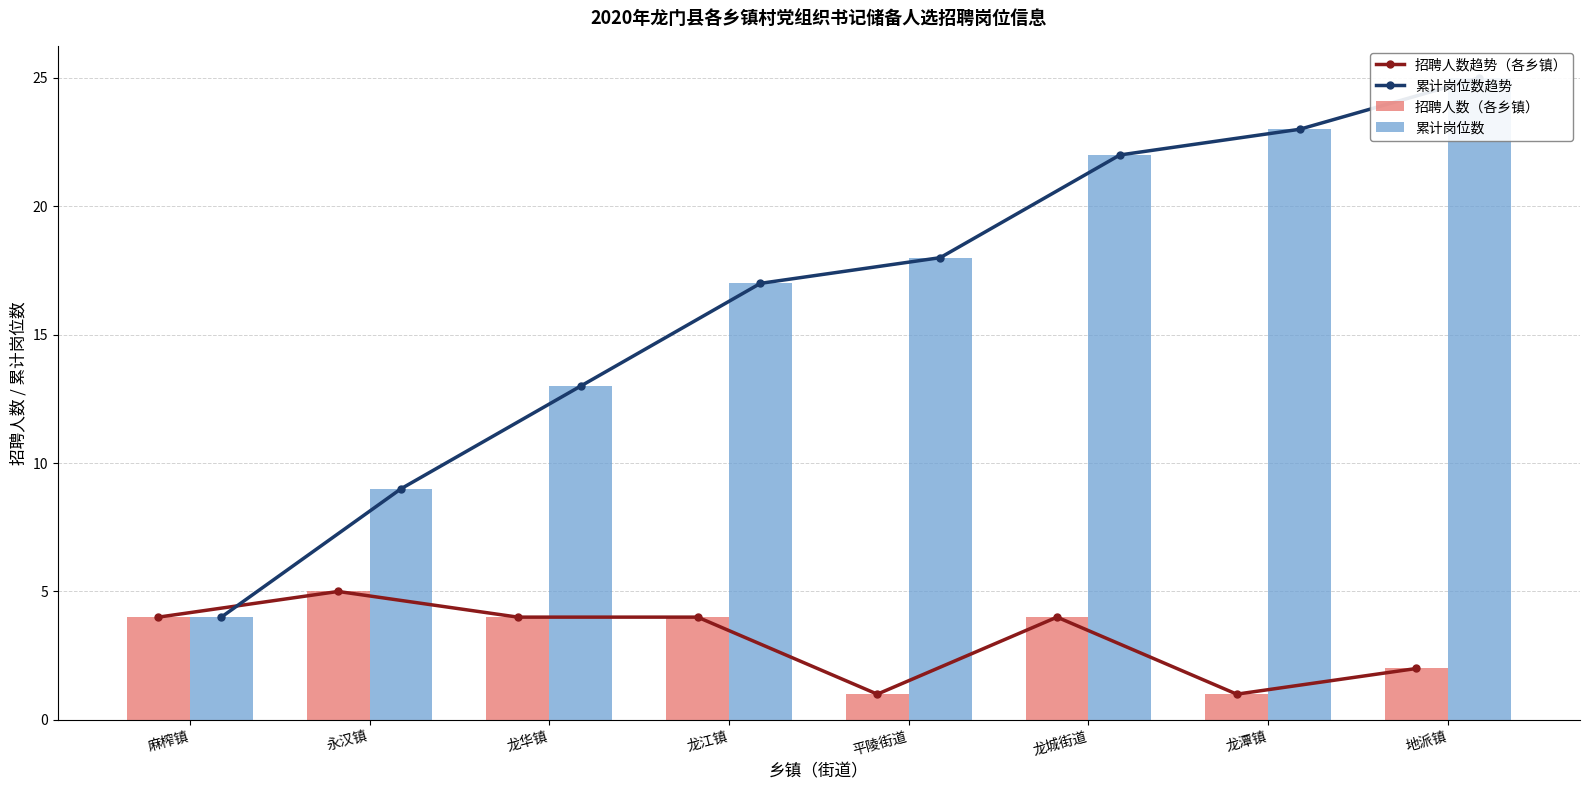

Where does the 累计岗位数 series first go above 18?

龙城街道